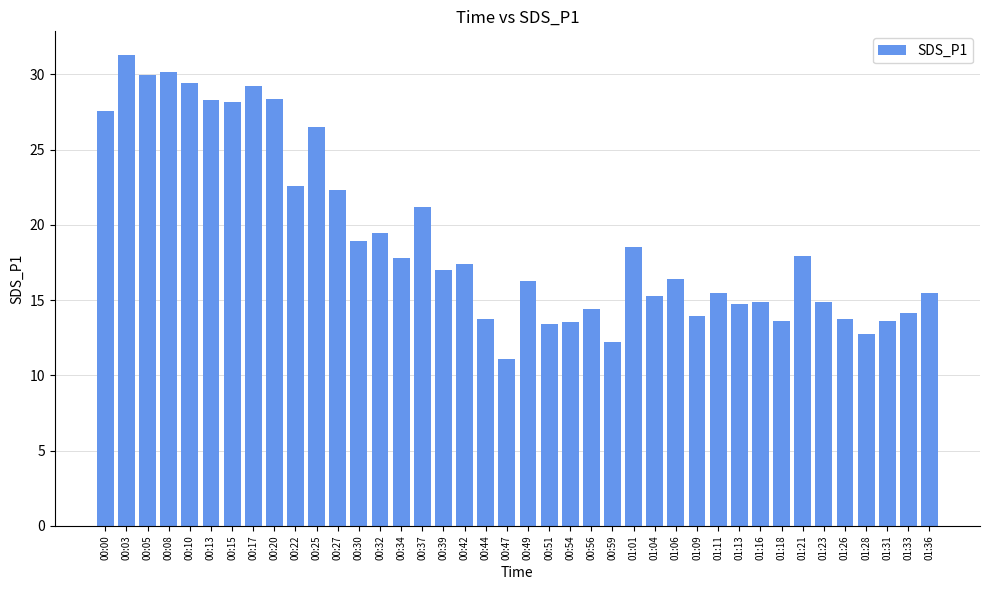

The value at 00:32 is 19.4. True or false?

True